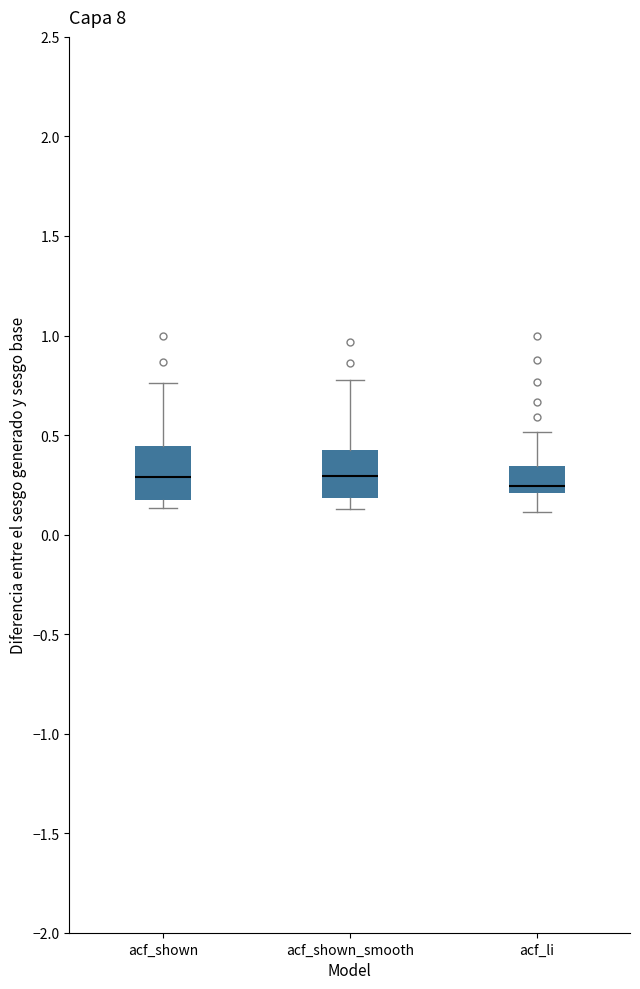

Reading left to right, transcribe this box plot: for each box, give where its median line is, the range the box spans, and where its two whiskers end, as read against the y-axis. The values are not printed on the chart, so give them approximately, as read against the axis.

acf_shown: median 0.30, box 0.15 to 0.45, whiskers 0.15 (just below the box's lower edge) to 0.75
acf_shown_smooth: median 0.30, box 0.20 to 0.45, whiskers 0.15 to 0.75
acf_li: median 0.25, box 0.20 to 0.35, whiskers 0.10 to 0.50